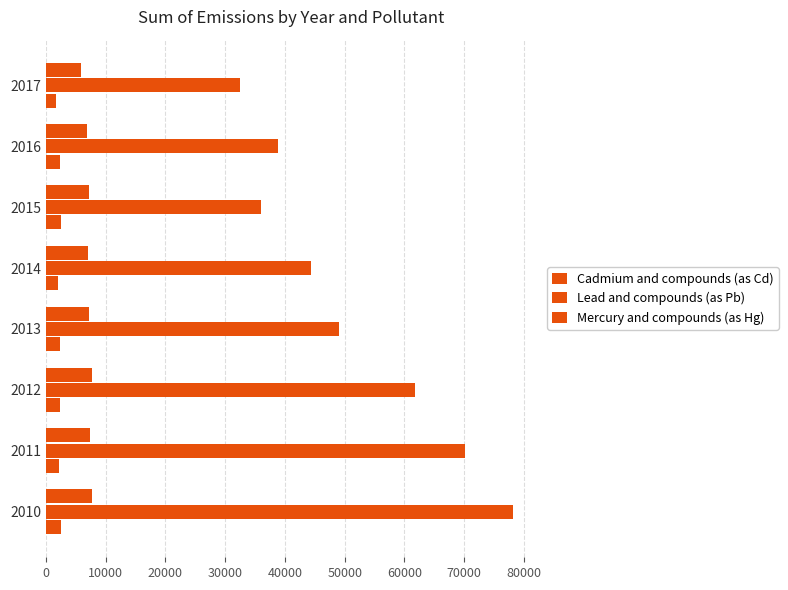

Reading left to right, what are all the values shown in this chart?

Cadmium and compounds (as Cd): 2487.9	2146.9	2385.2	2445.8	2108.9	2525.1	2342.2	1647.7
Lead and compounds (as Pb): 78089.0	70169.0	61741.0	49093.0	44369.0	36009.0	38847.0	32406.0
Mercury and compounds (as Hg): 7756.6	7454.8	7676.6	7230.8	7113.8	7241.7	6875.2	5945.6